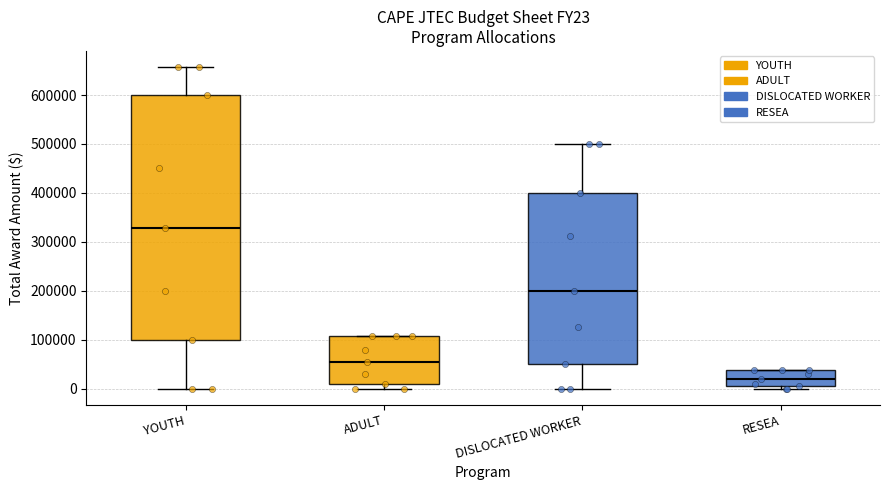

Which box is the tallest, from its lower edge to its upper edge?

YOUTH